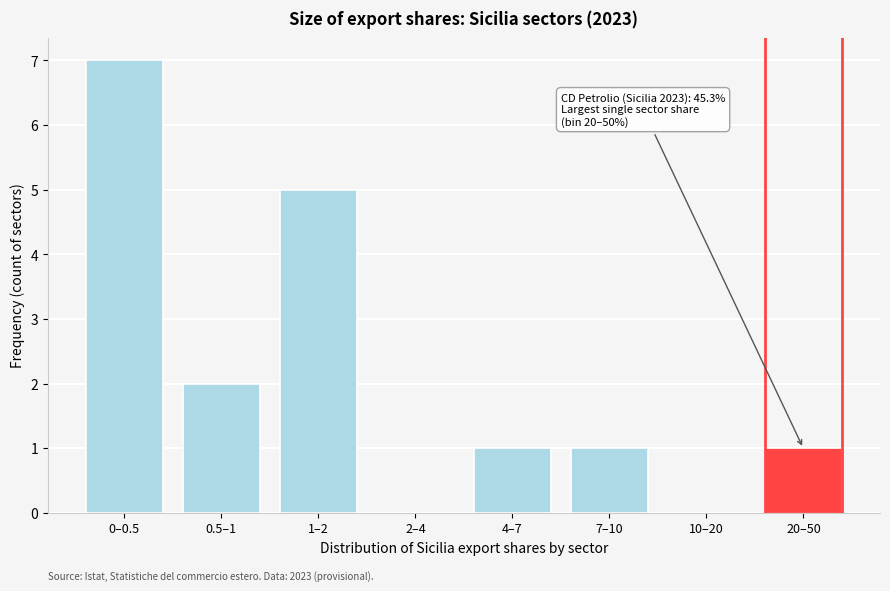

Reading left to right, what are all the values shown in this chart?

0–0.5=7	0.5–1=2	1–2=5	2–4=0	4–7=1	7–10=1	10–20=0	20–50=1